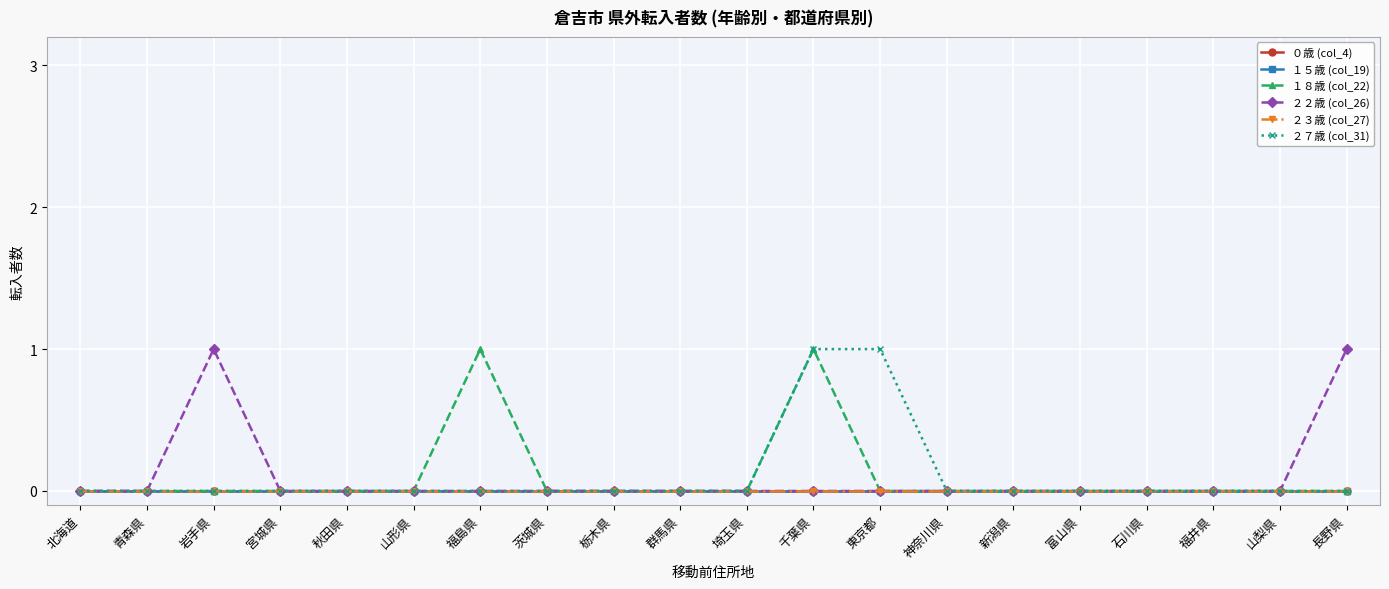

What is the label of the 20th point from the right?

北海道